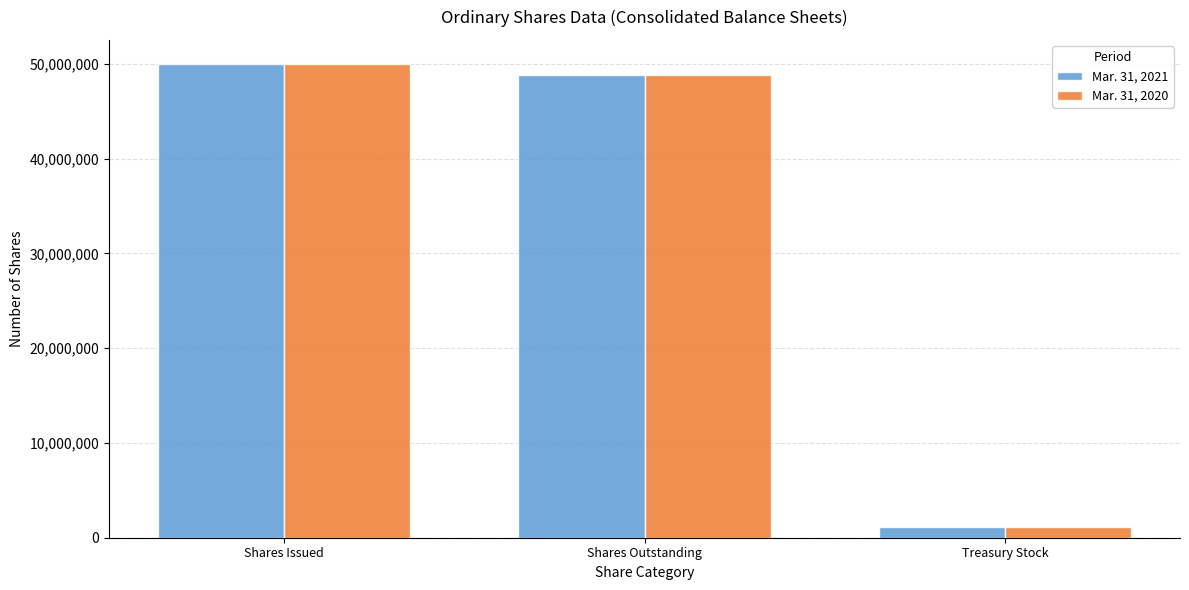

At which label does Mar. 31, 2021 reach its peak?

Shares Issued